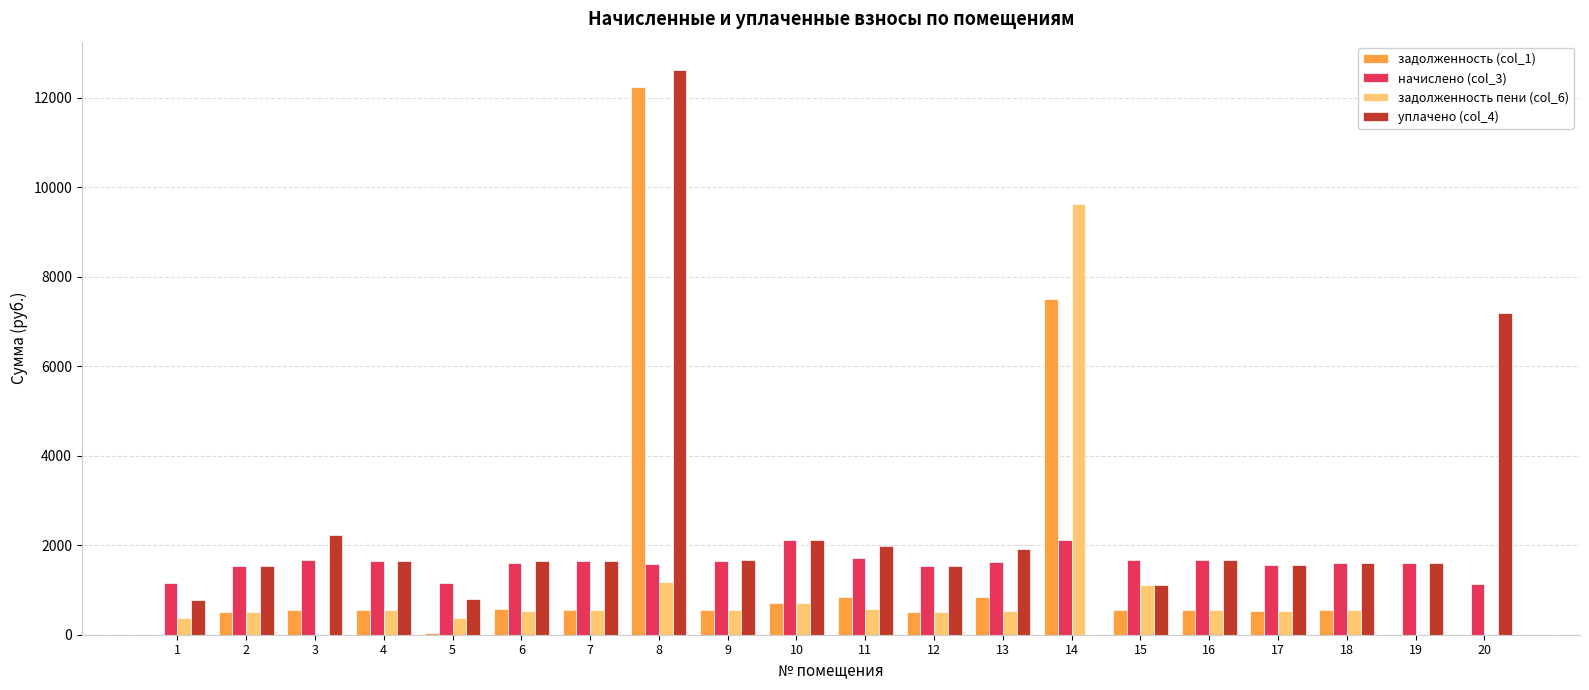

The value of начислено (col_3) at 19 is 1048.8. True or false?

False